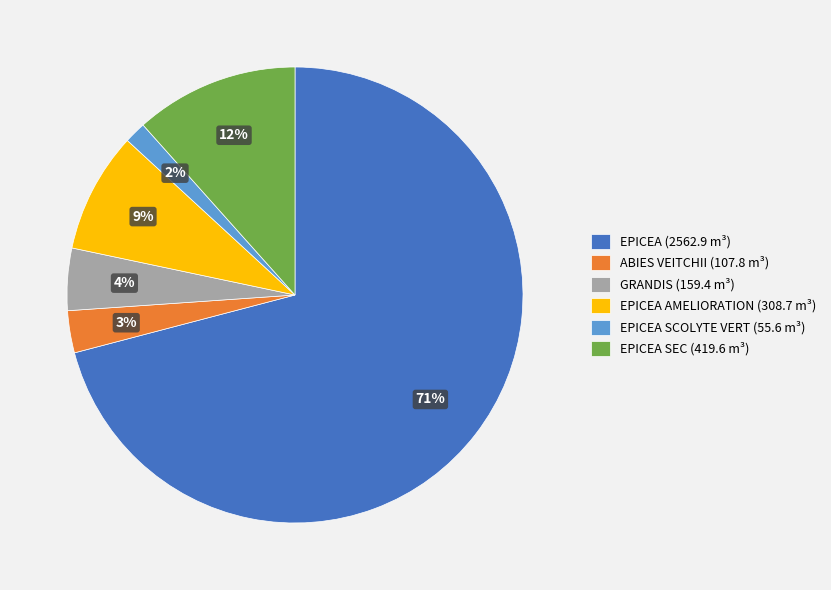

What is the largest slice in the pie chart?

EPICEA (2562.9 m³)